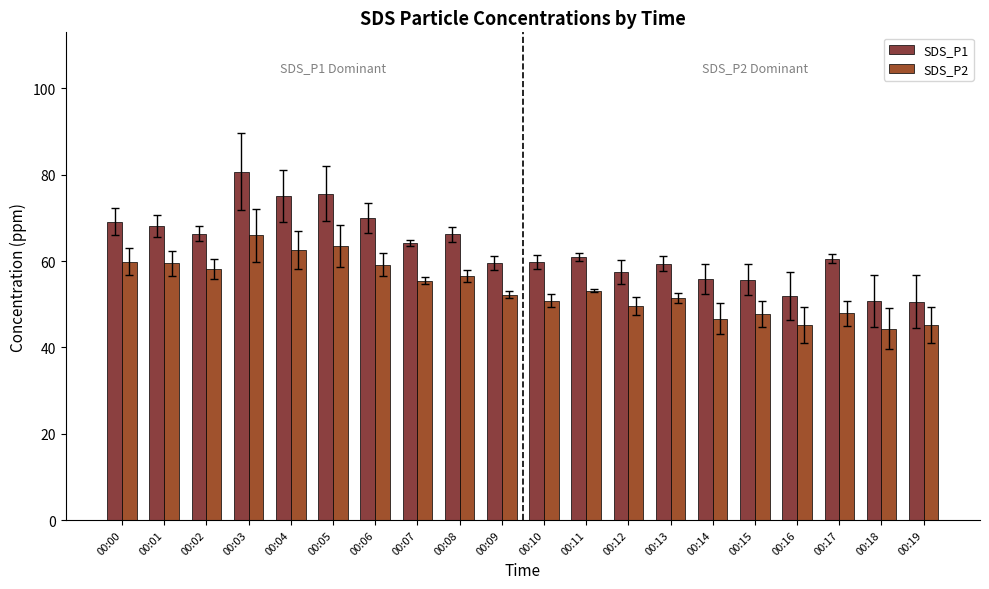

What is the average value of the SDS_P2 series?

53.7